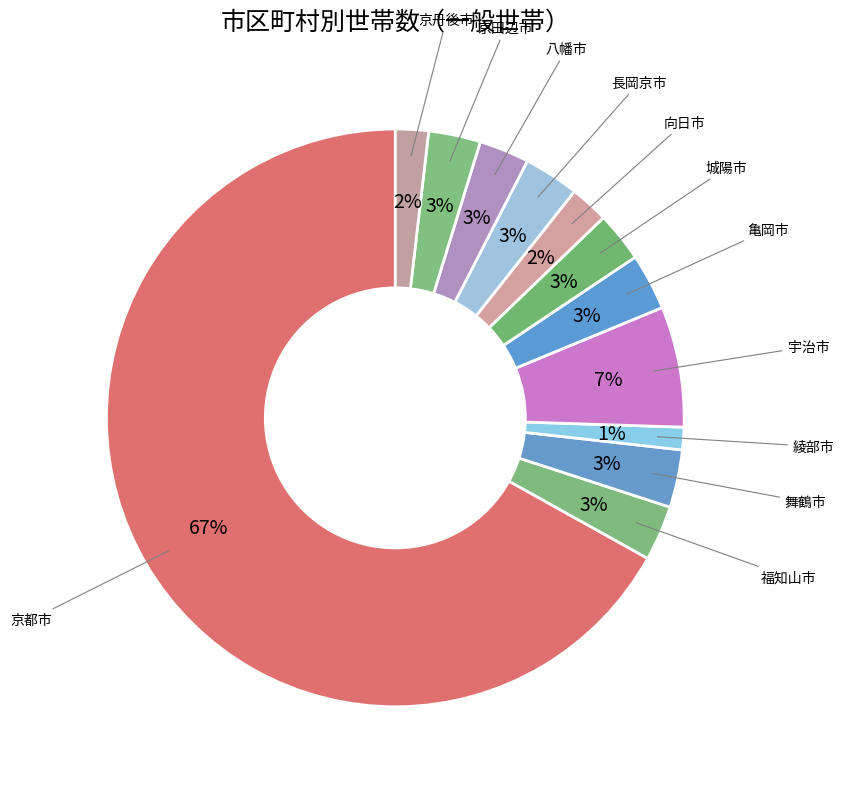

What is the largest slice in the pie chart?

京都市